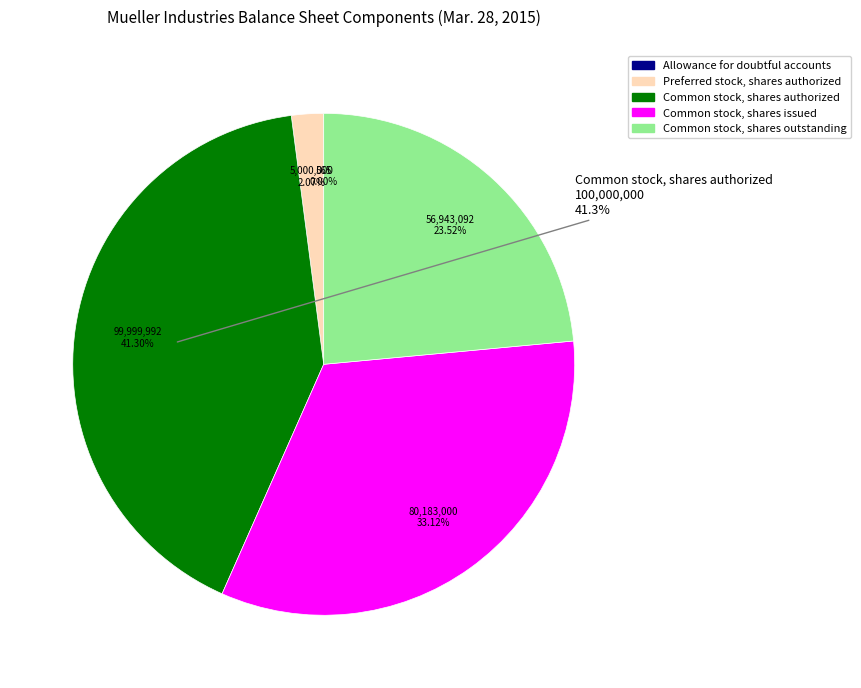

To the nearest percent, what is the difference between the largest and smallest slice percentages?

41%